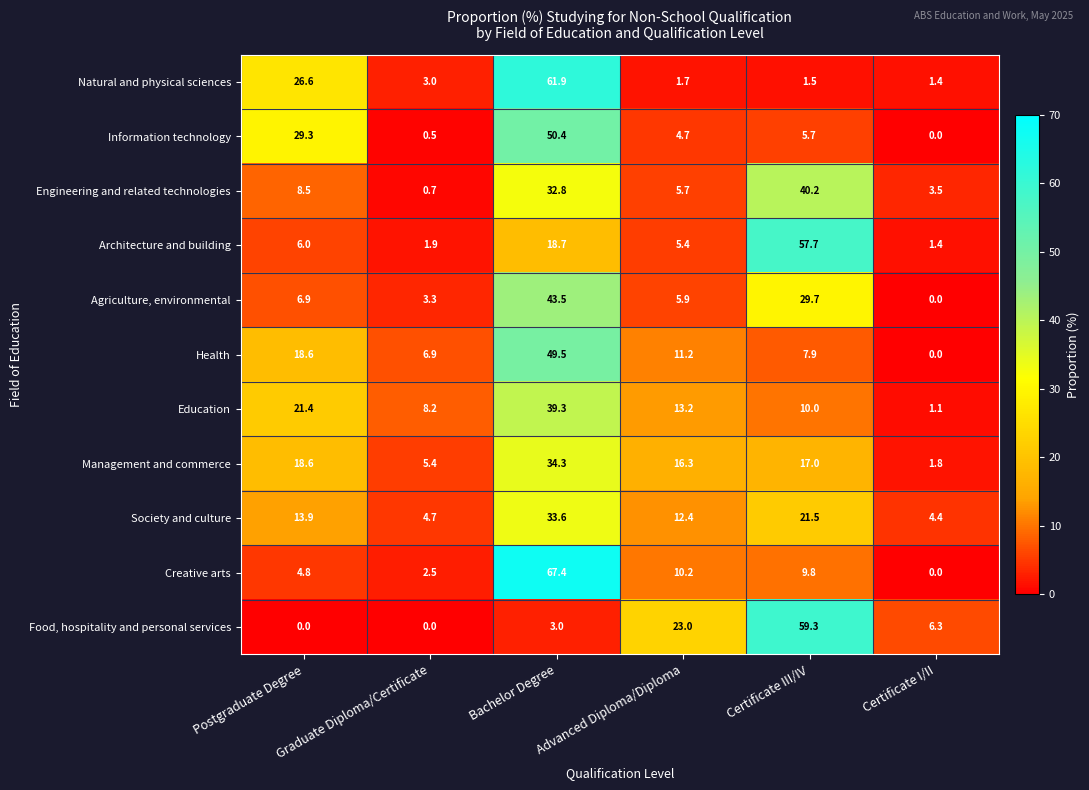

At how many categories does at least one series exceed 33?

2